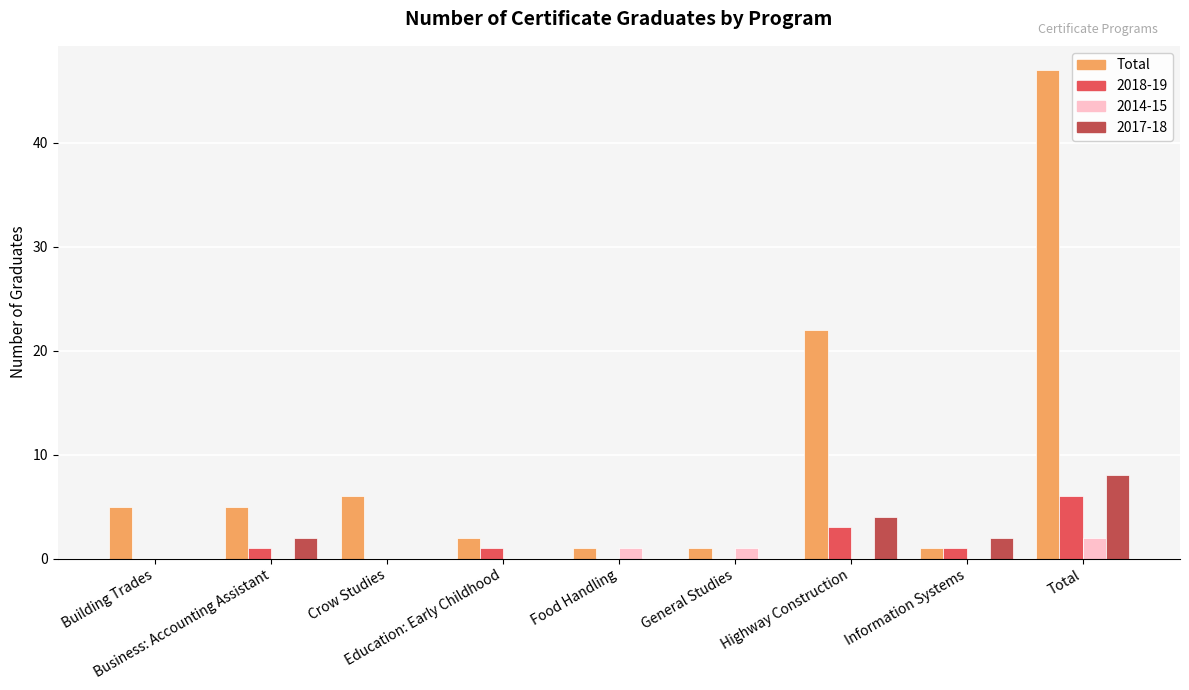

Count the number of categories in the chart.

9